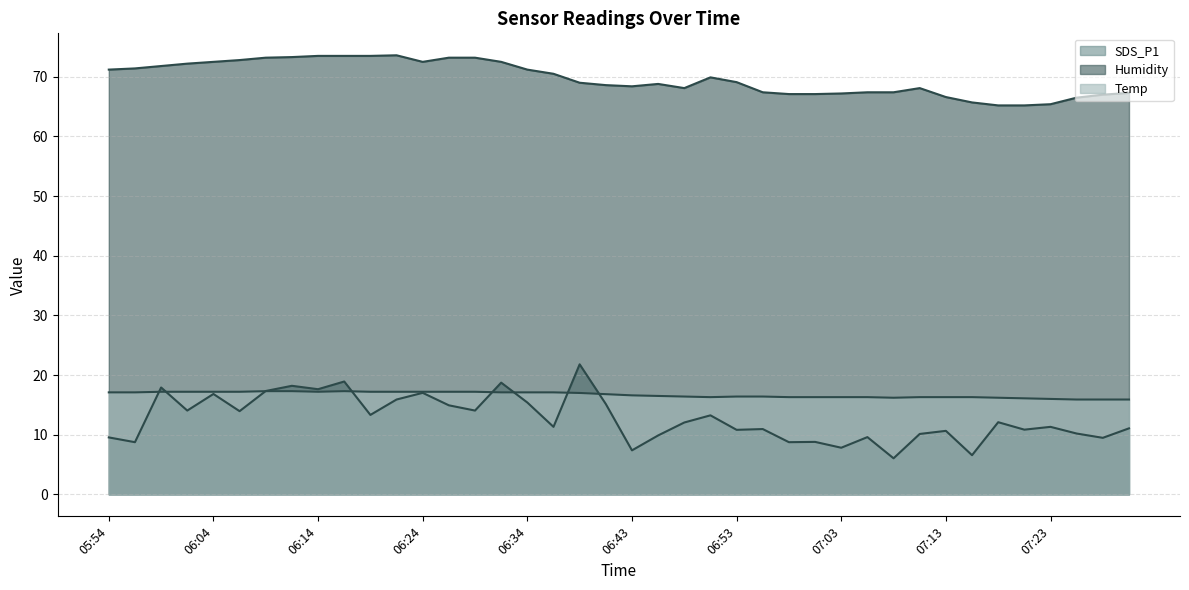

Rank the series by their maximum value, from highest to lowest.

Humidity, SDS_P1, Temp